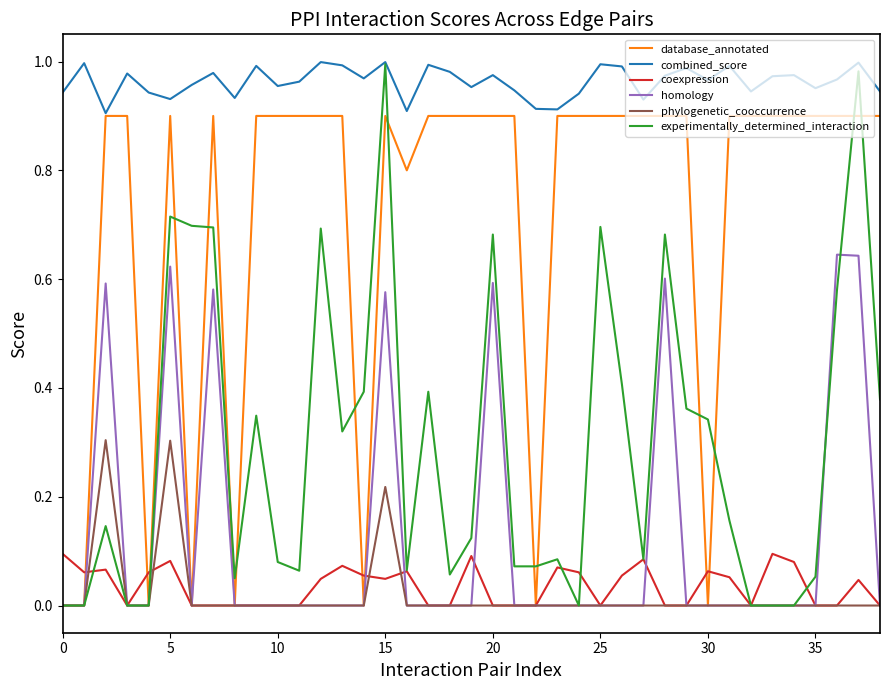

How many lines are shown in the chart?

6